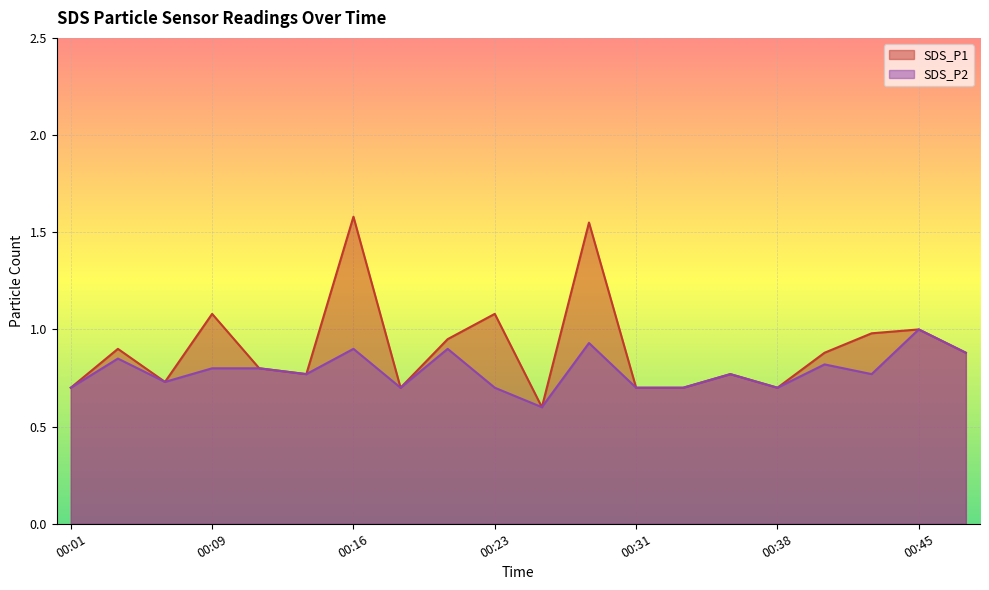

What is the minimum value shown in the chart?

0.6